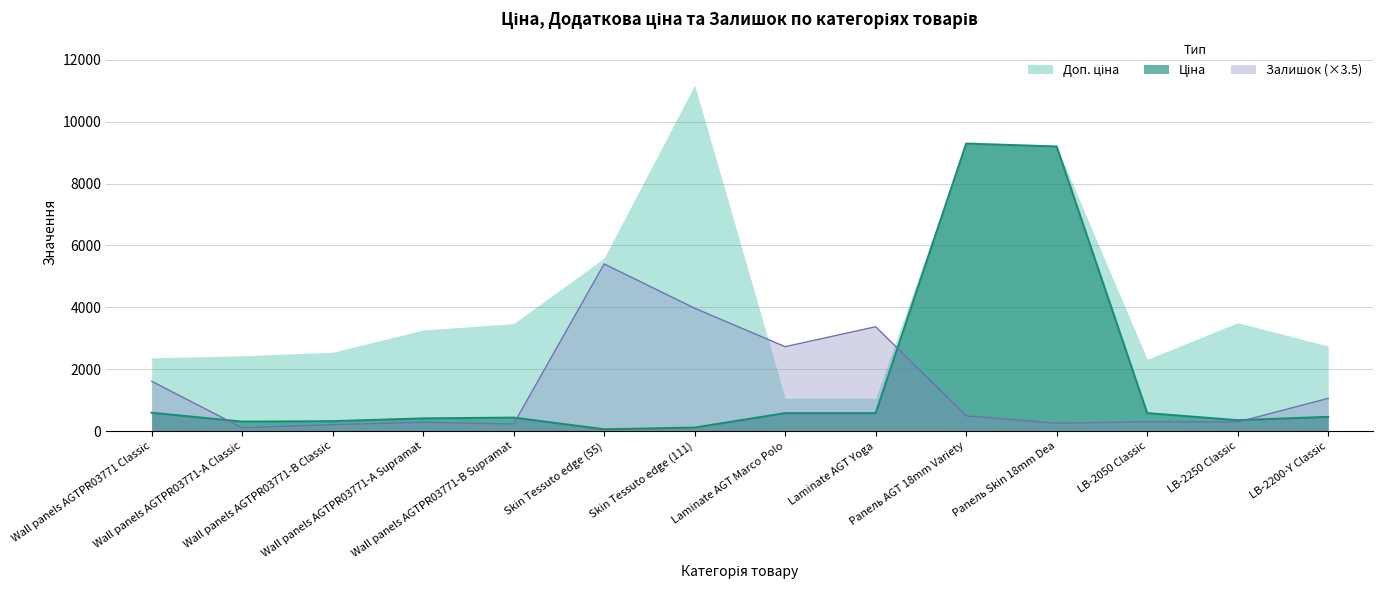

True or false: Ціна has more than 1 points higher than both neighbors.

True